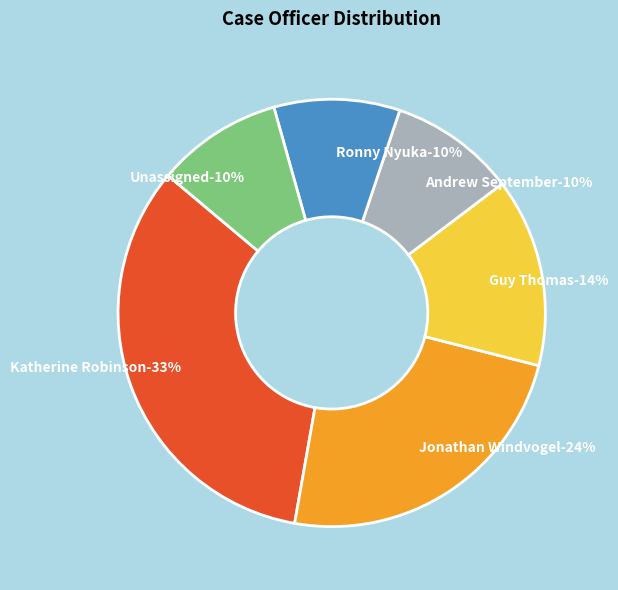

Rank the categories by value from highest to lowest.

Katherine Robinson, Jonathan Windvogel, Guy Thomas, Andrew September, Ronny Nyuka, Unassigned